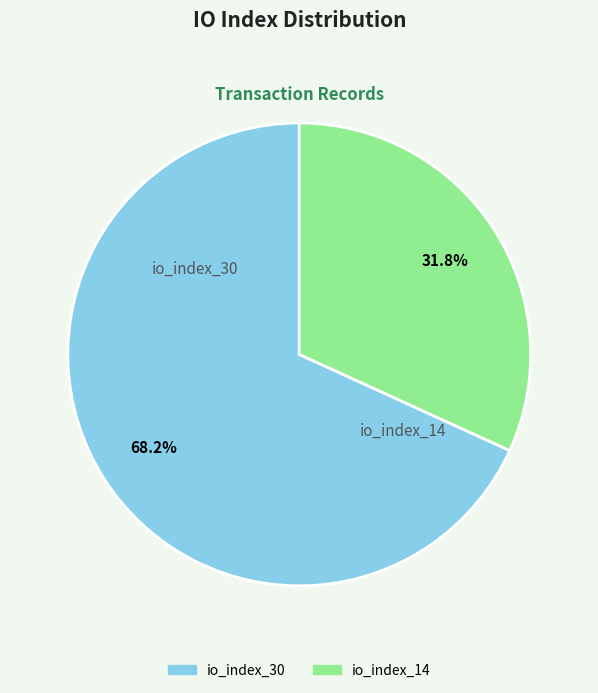

Do io_index_30 and io_index_14 together represent more than half of the pie?

Yes